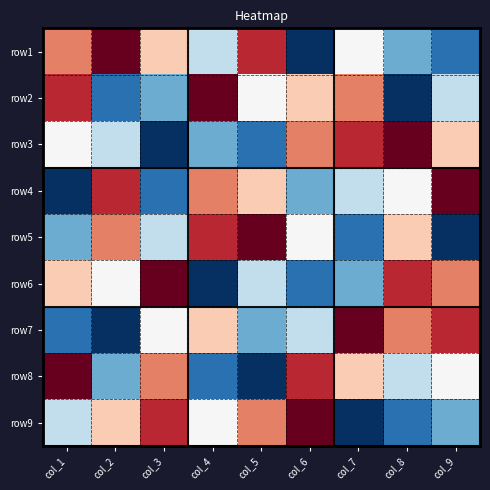

What is the difference between the highest and lowest values at col_4?

2.0